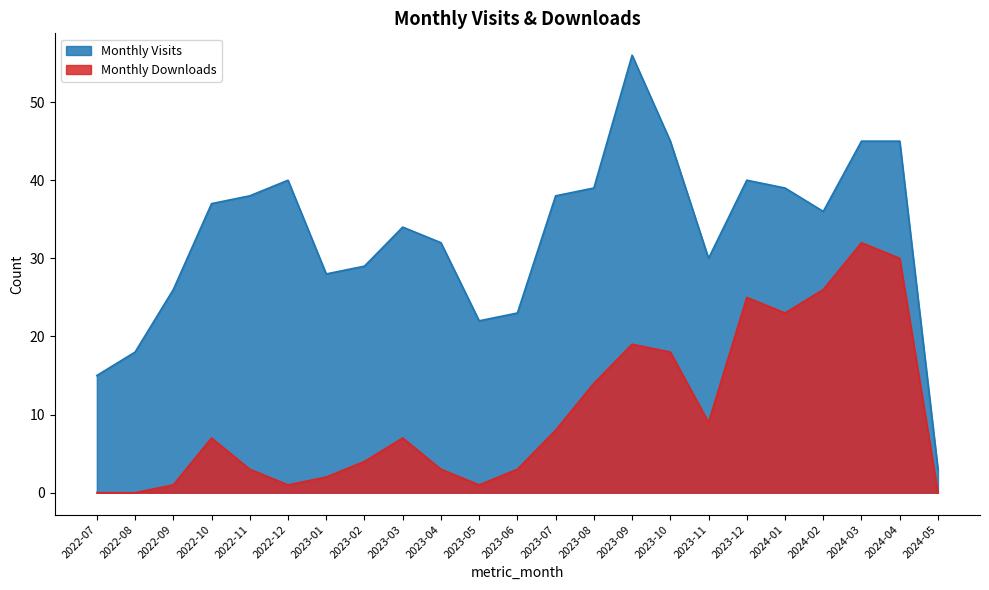

In Monthly Downloads, how many points are lower than both neighbors (excluding endpoints)?

4